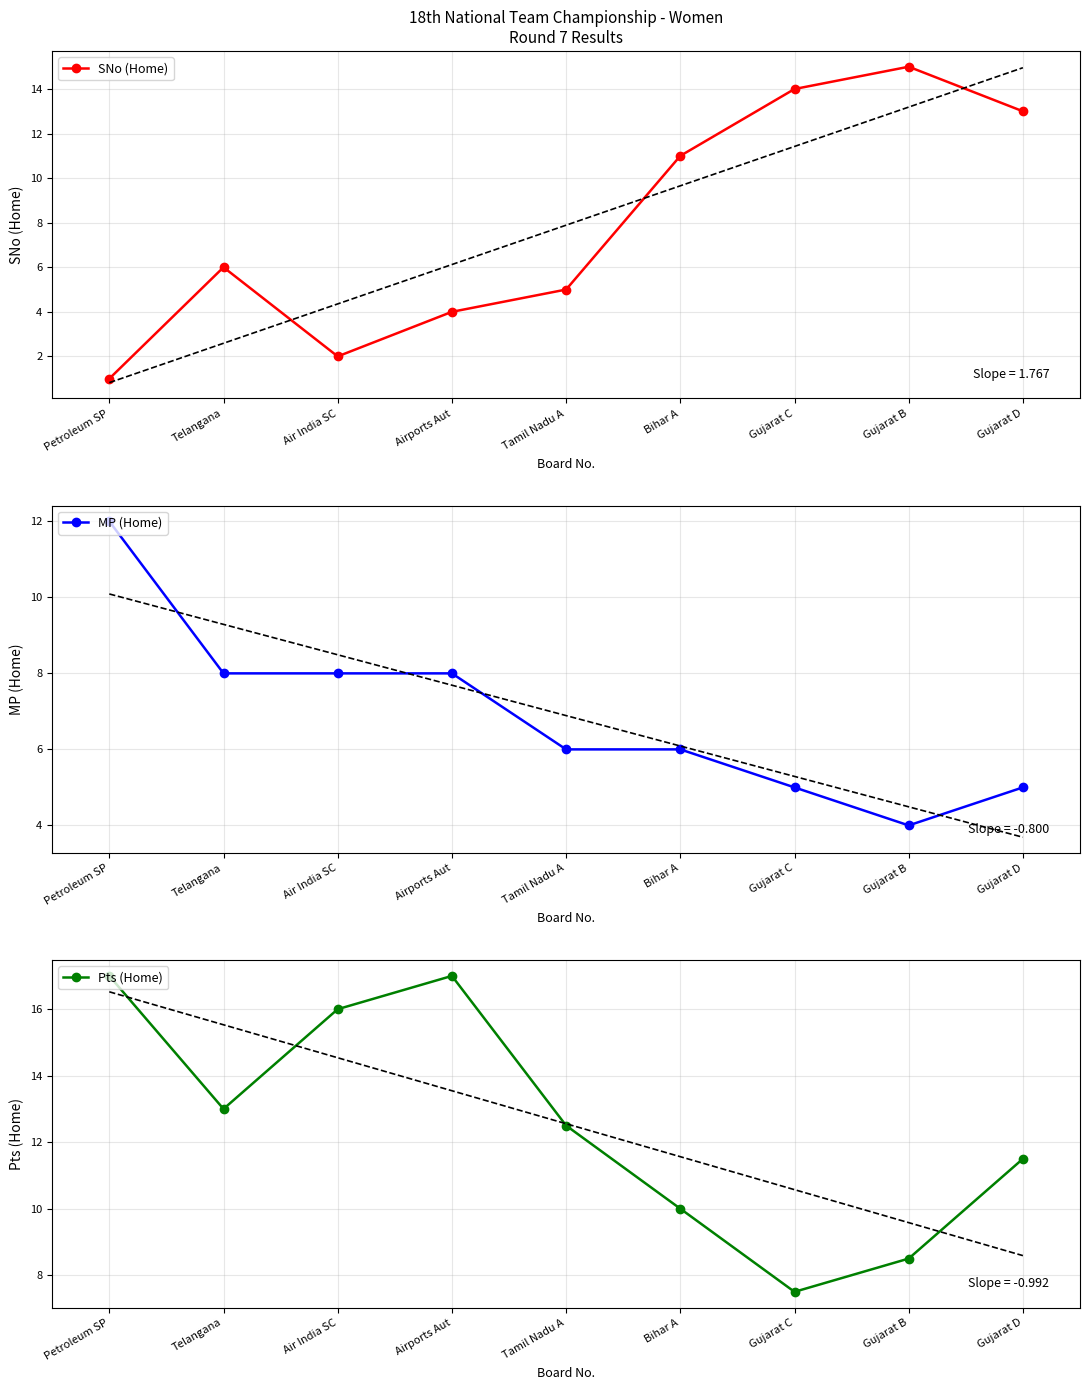

Which series has the widest spread of values?

SNo (Home)